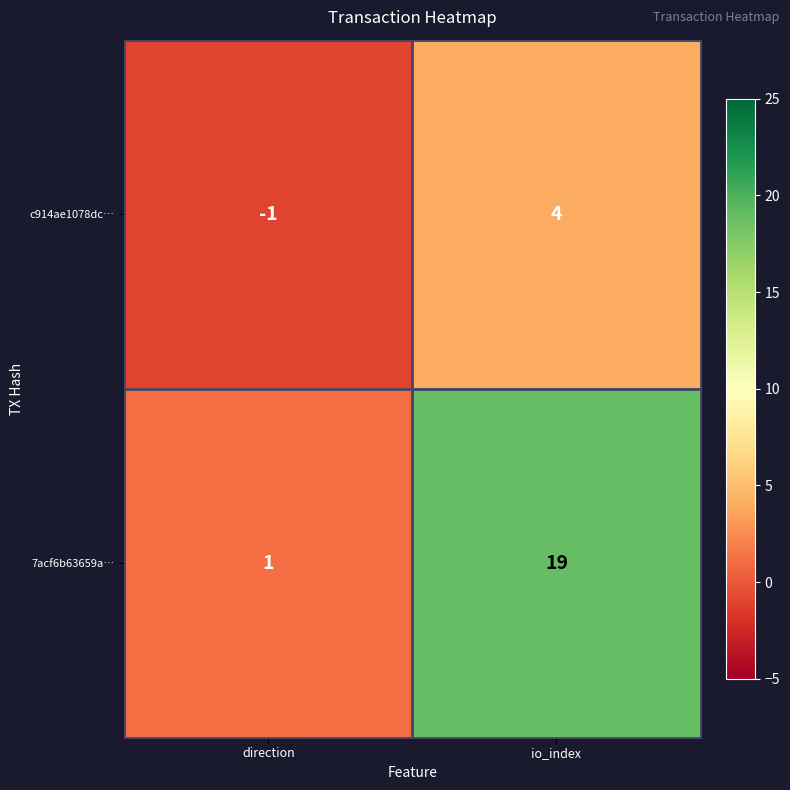

Which series has the widest spread of values?

7acf6b63659a…